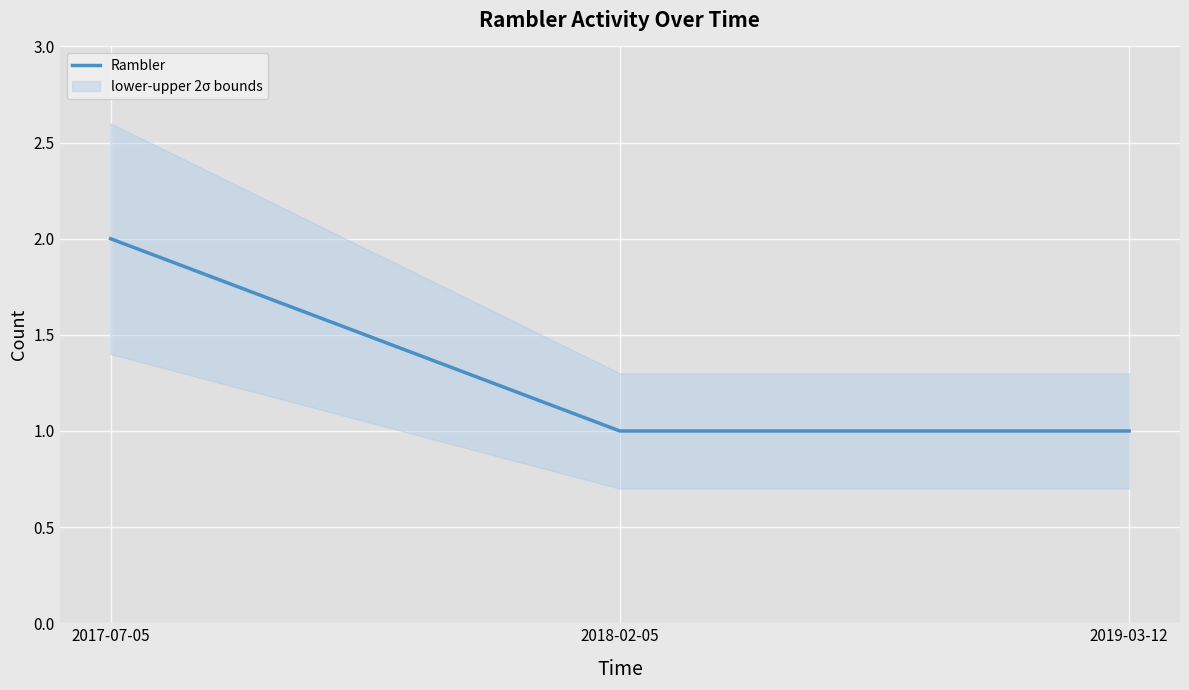

What position from the right is 2018-02-05?

2